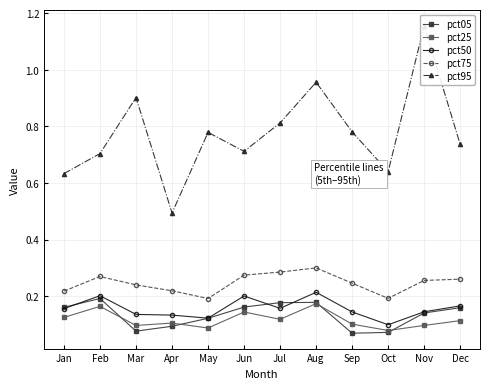

True or false: pct50 has more than 1 interior local peaks.

True